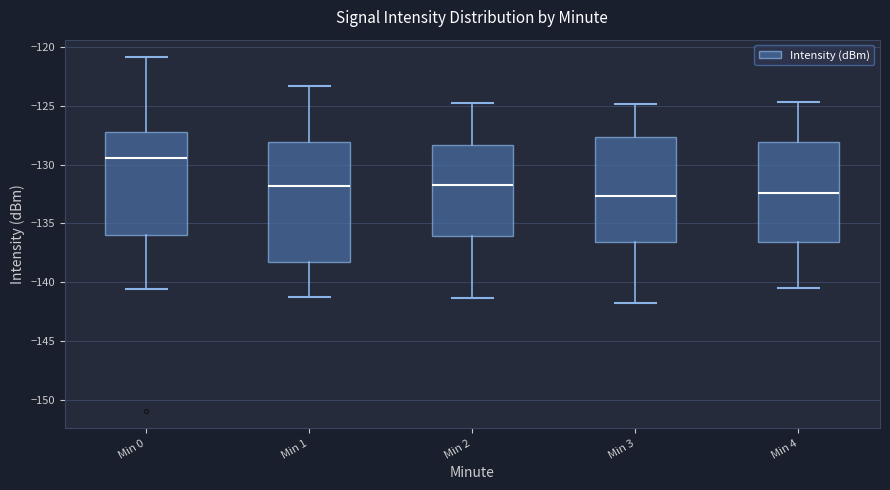

Which box's median line is the highest?

Min 0